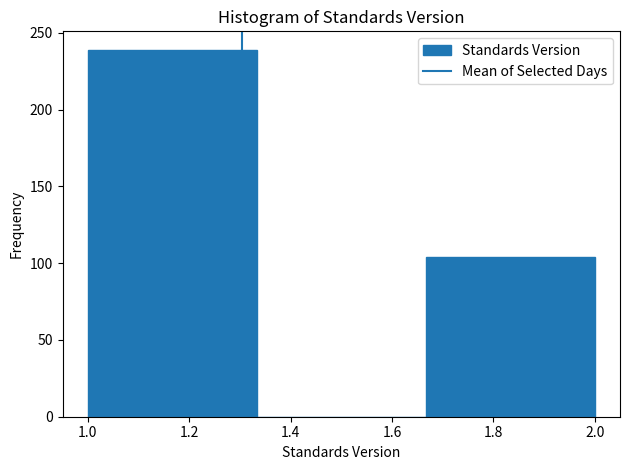

Reading left to right, transcribe this chart: for each bar, give the range it covers on the x-axis and its height. Neither the bar edges nor the heights are printed on the chart, so give them approximately, as read against the axes.

1.00 to 1.34: 240
1.34 to 1.66: 0
1.66 to 2.00: 105